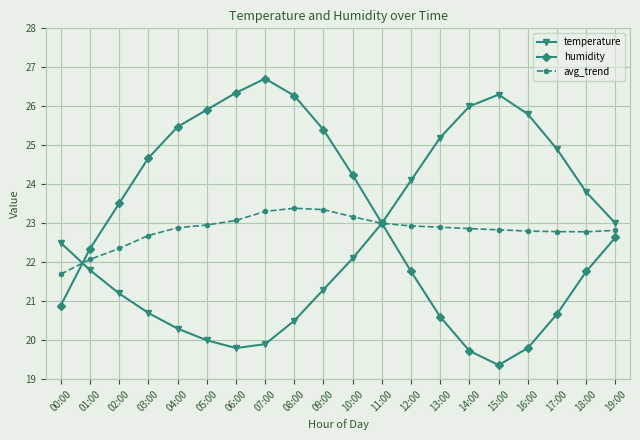

Which series has the largest range (max minus min)?

humidity